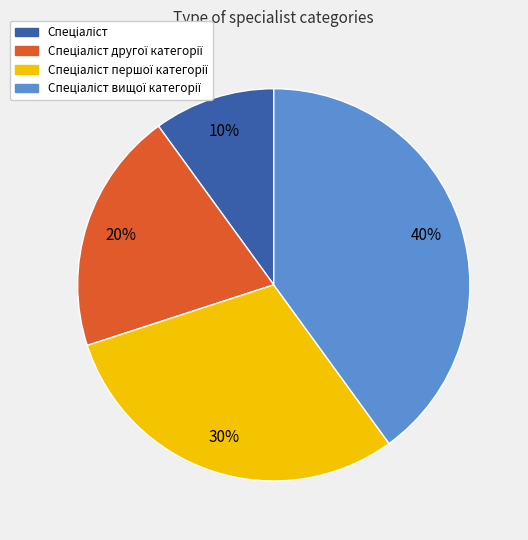

How many segments does this pie chart have?

4